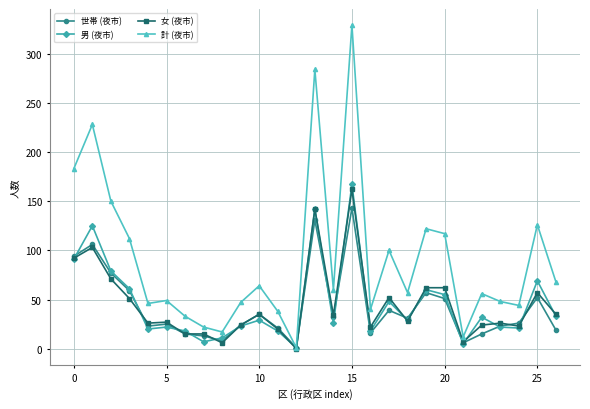

Count the number of data series in this chart.

4